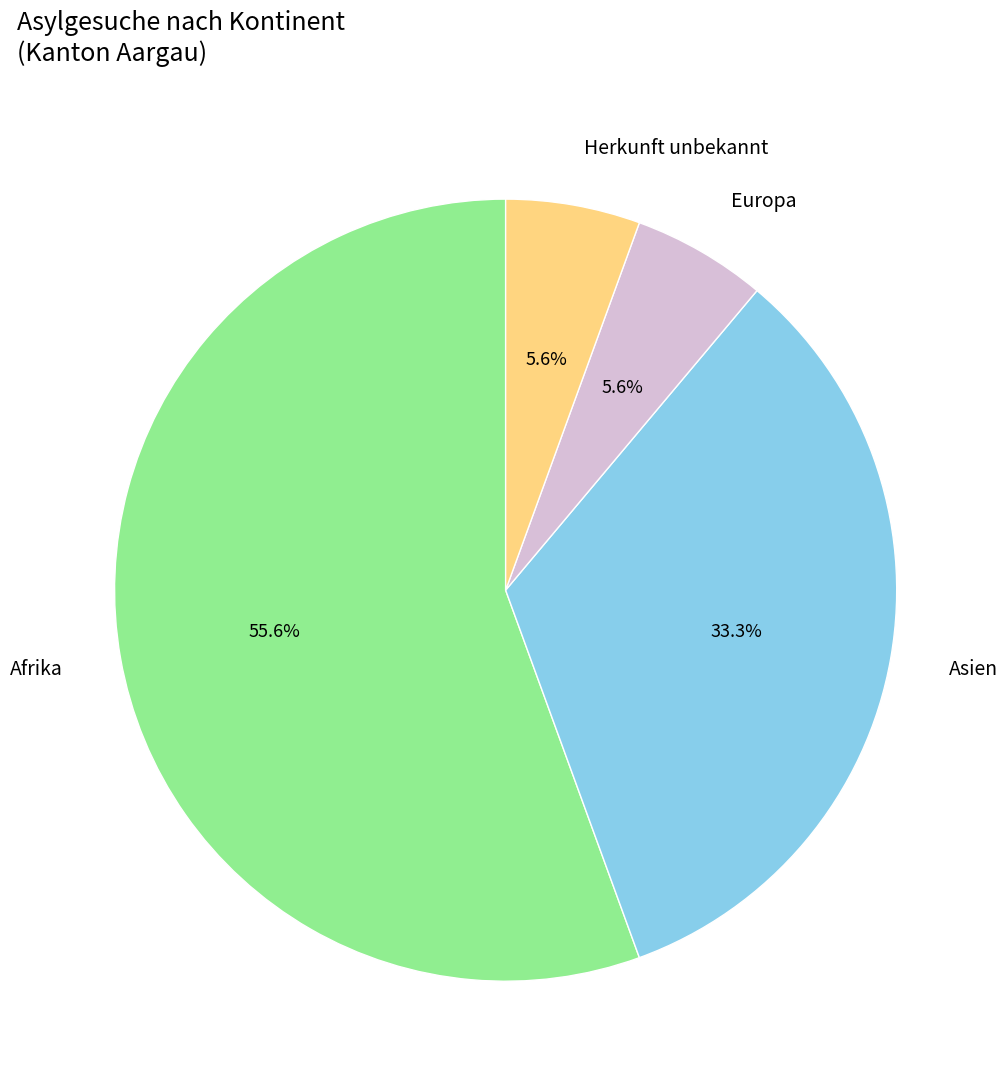

Between Herkunft unbekannt and Afrika, which is larger?

Afrika